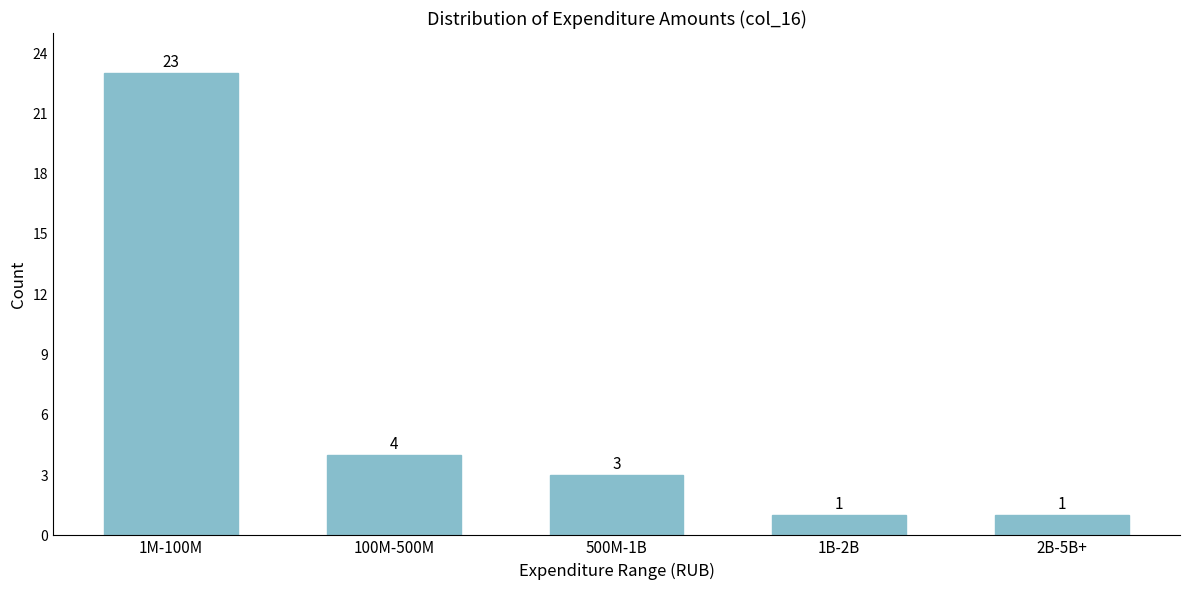

Reading left to right, transcribe all the data shown in this chart.

23	4	3	1	1